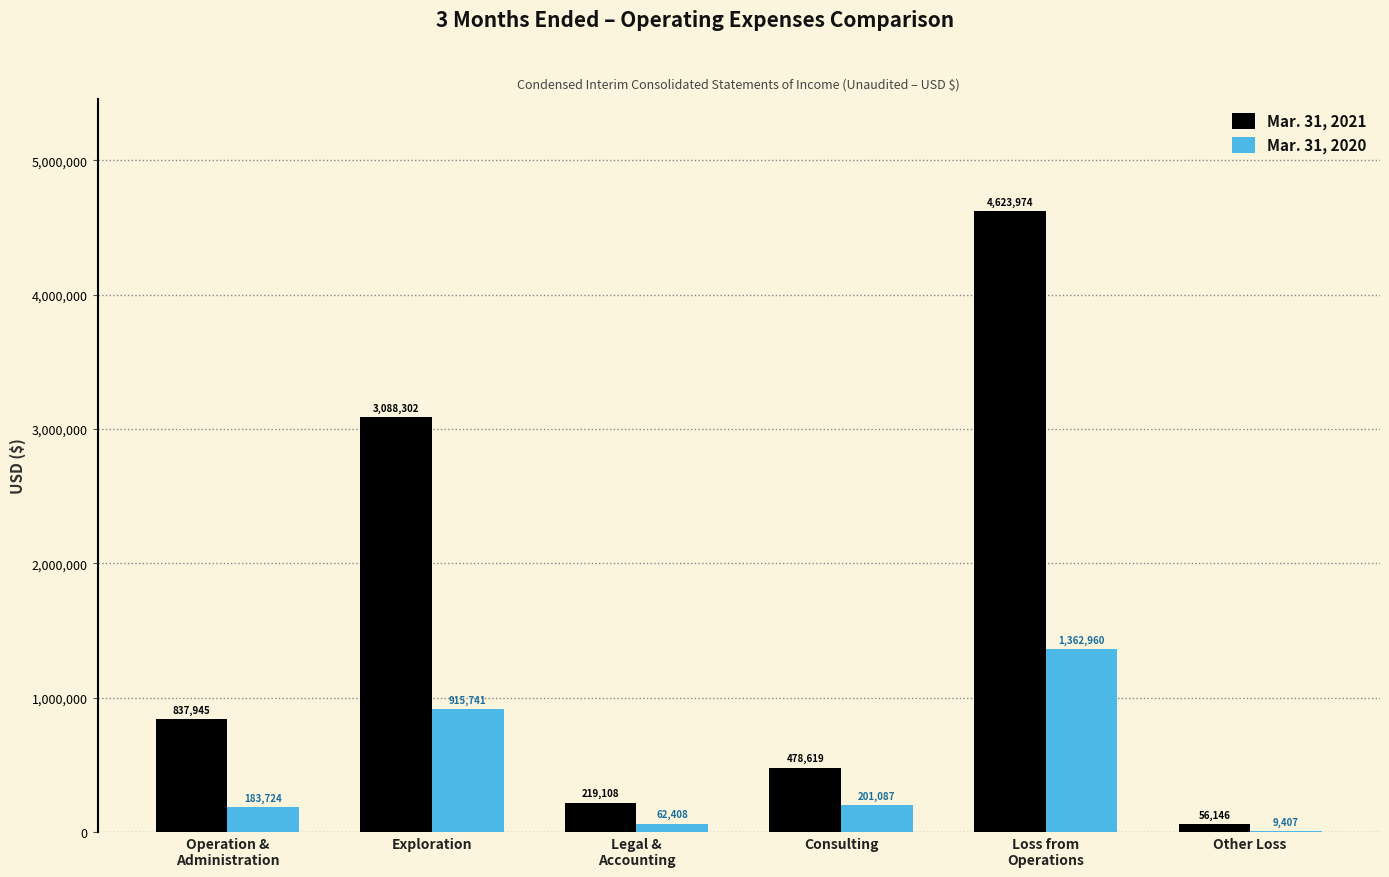

What is the sum of all Mar. 31, 2020 values?

2735327